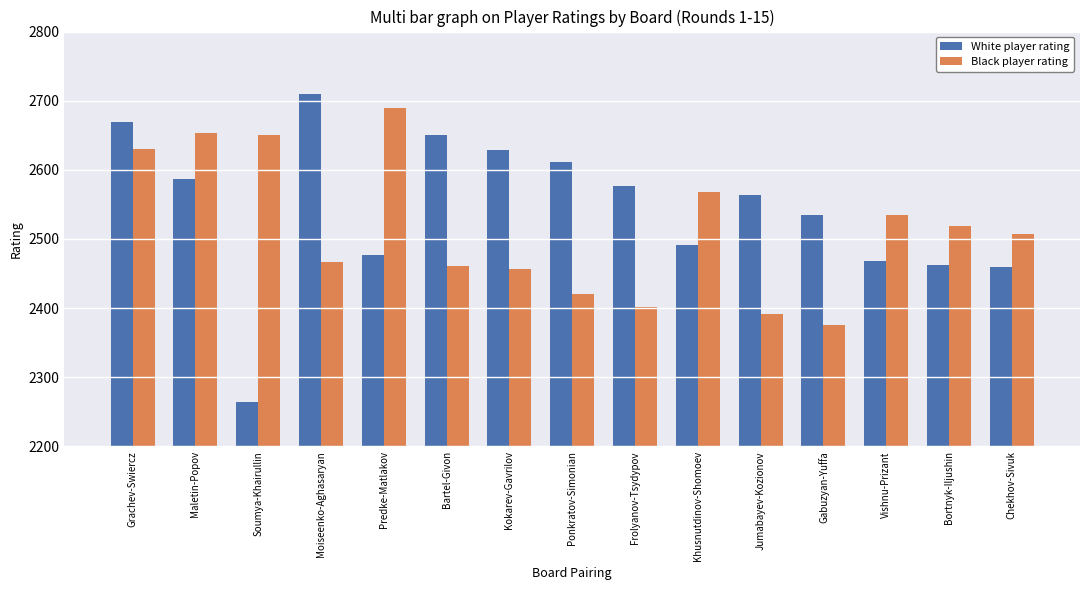

What is the minimum value for White player rating?

2264